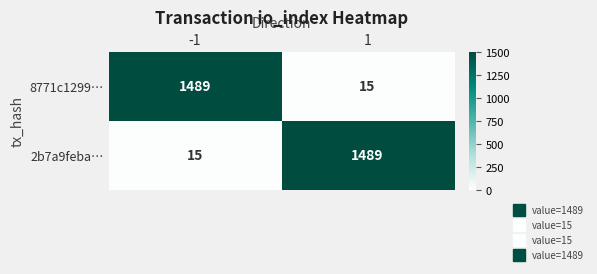

What is the total value across all series at -1?

1504